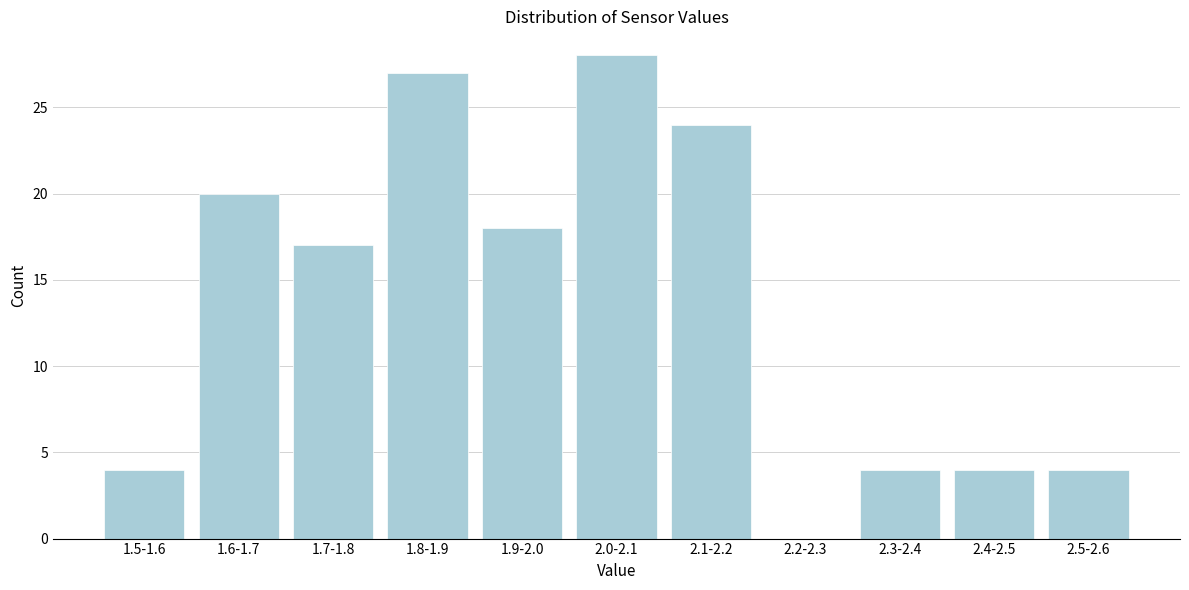

Reading right to left, extract all data points from this chart.

2.5-2.6=4	2.4-2.5=4	2.3-2.4=4	2.2-2.3=0	2.1-2.2=24	2.0-2.1=28	1.9-2.0=18	1.8-1.9=27	1.7-1.8=17	1.6-1.7=20	1.5-1.6=4